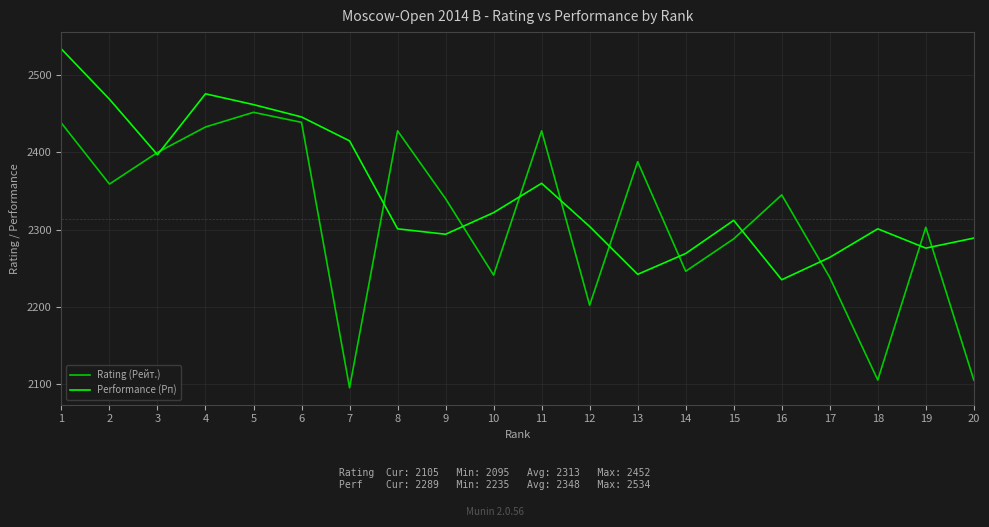

The Rating (Рейт.) series shows 3655 at 14. True or false?

False